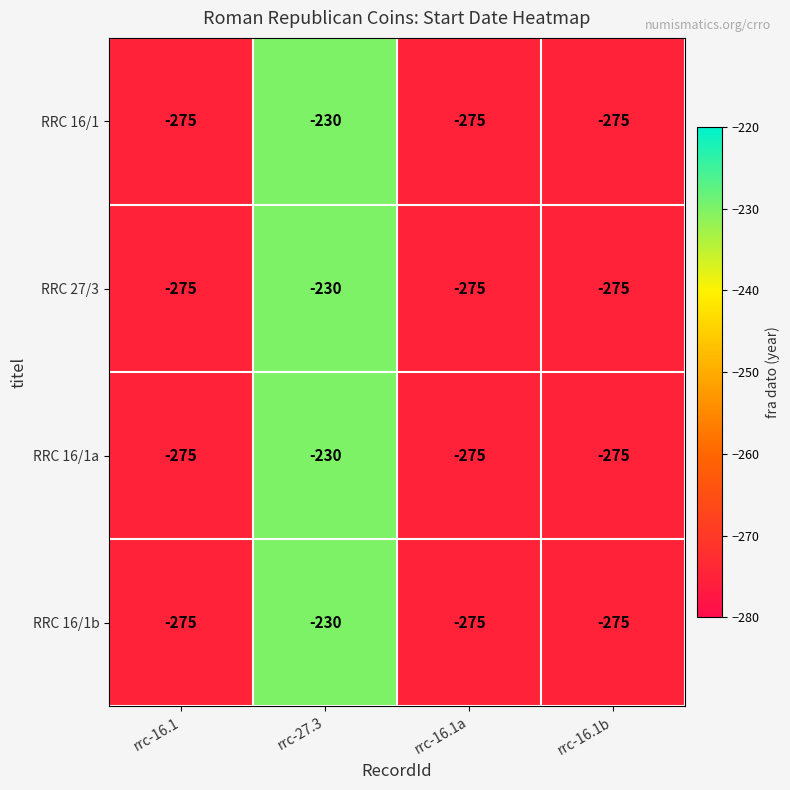

Count the number of categories in the chart.

4